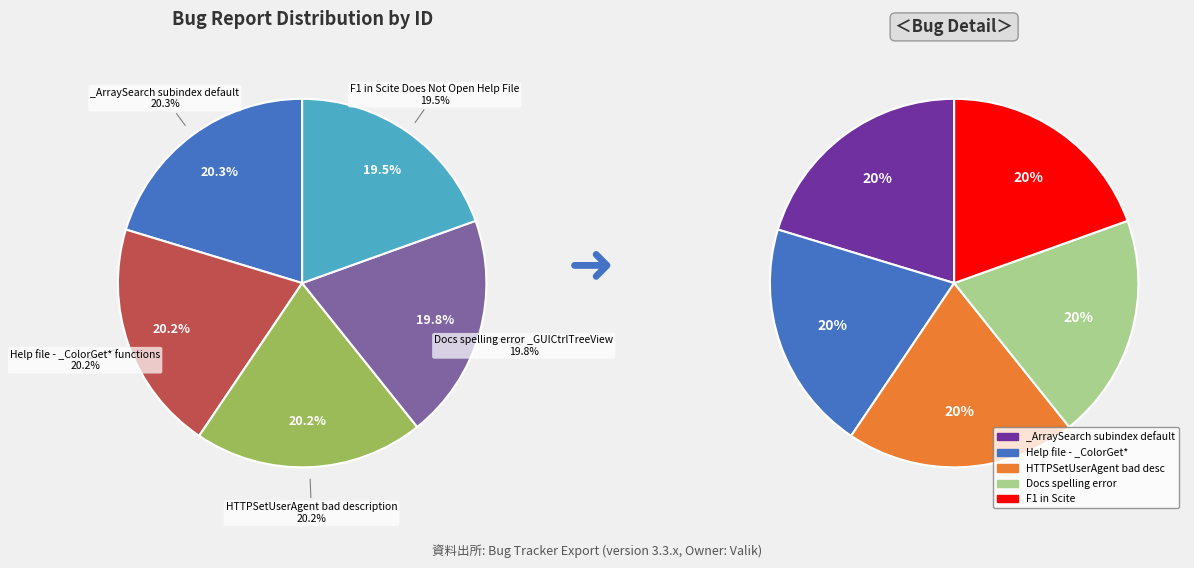

Which has a higher value, Help file - _ColorGet* functions or Docs spelling error _GUICtrlTreeView?

Help file - _ColorGet* functions